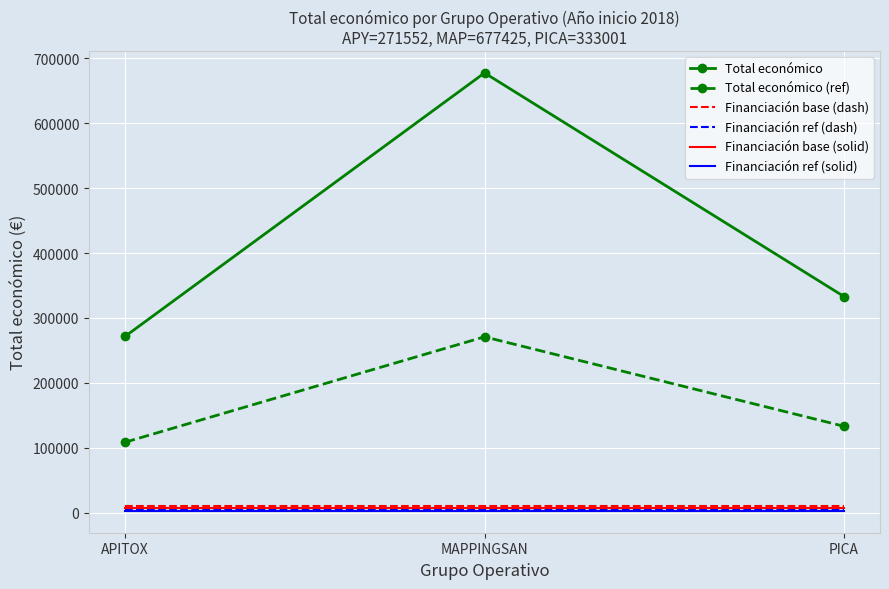

The value of Total económico (ref) at MAPPINGSAN is 110605.6. True or false?

False